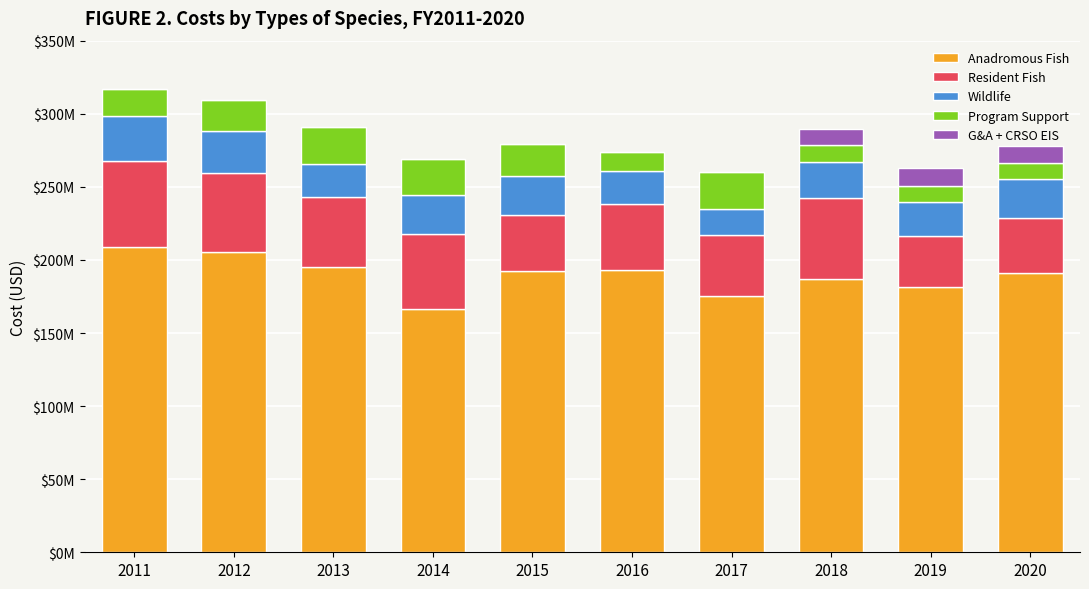

Between 2011 and 2016, which series saw the biggest shift?

Anadromous Fish